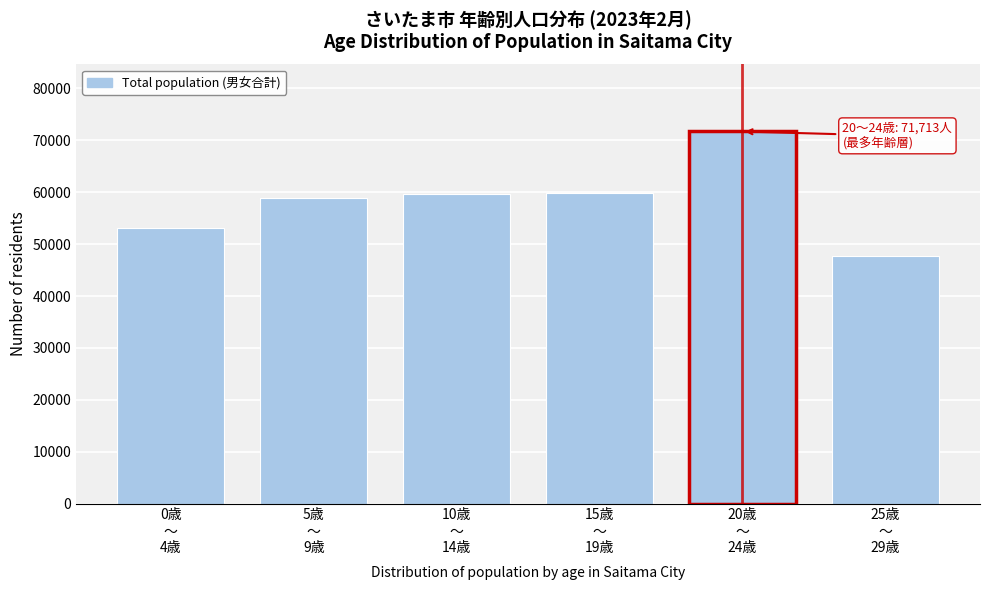

What is the greatest value displayed?

71713